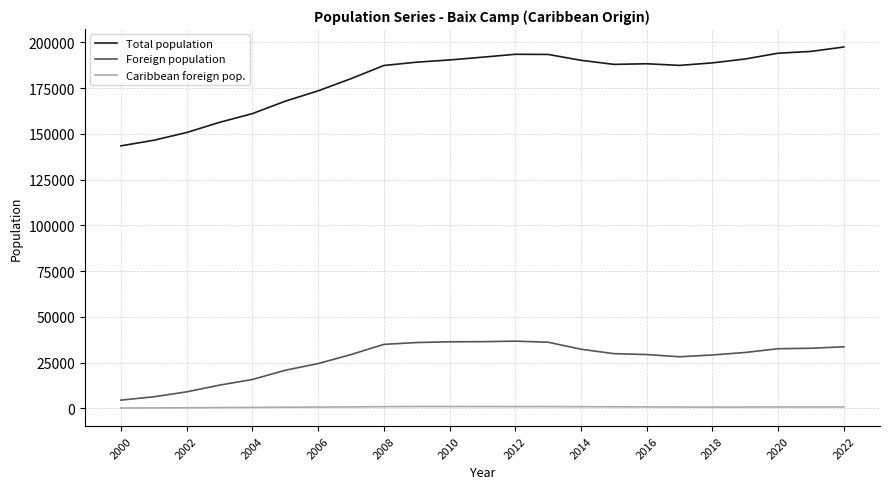

True or false: Caribbean foreign pop. and Total population cross at least once.

False